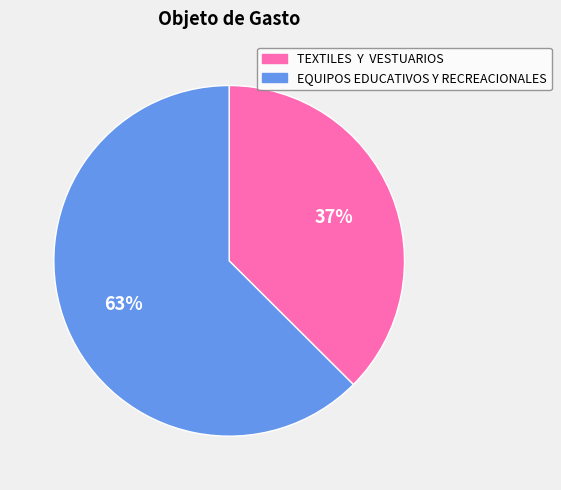

What percentage is the EQUIPOS EDUCATIVOS Y RECREACIONALES slice, to the nearest percent?

63%